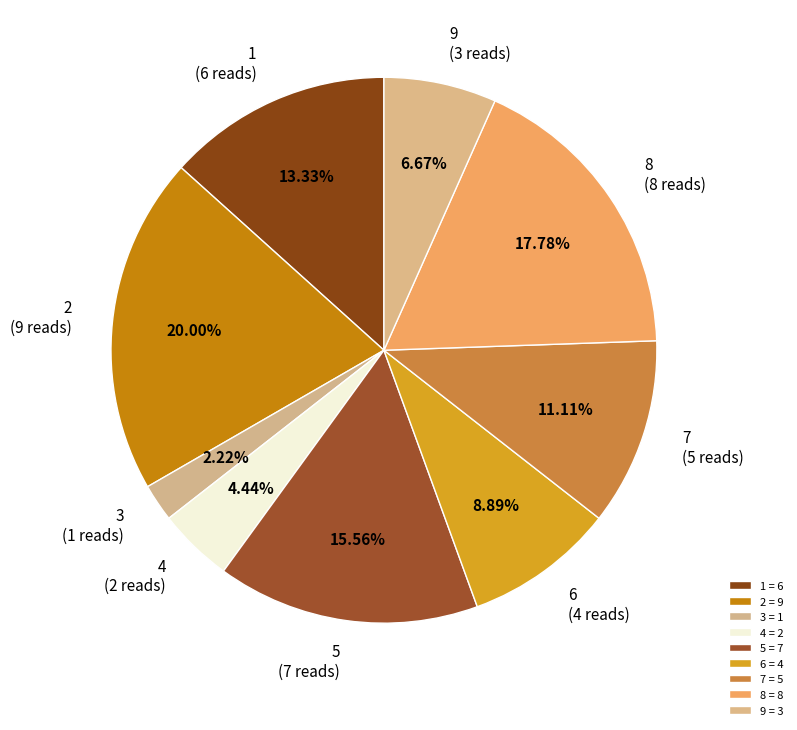

Is the sum of 1 and 6 greater than half?

No